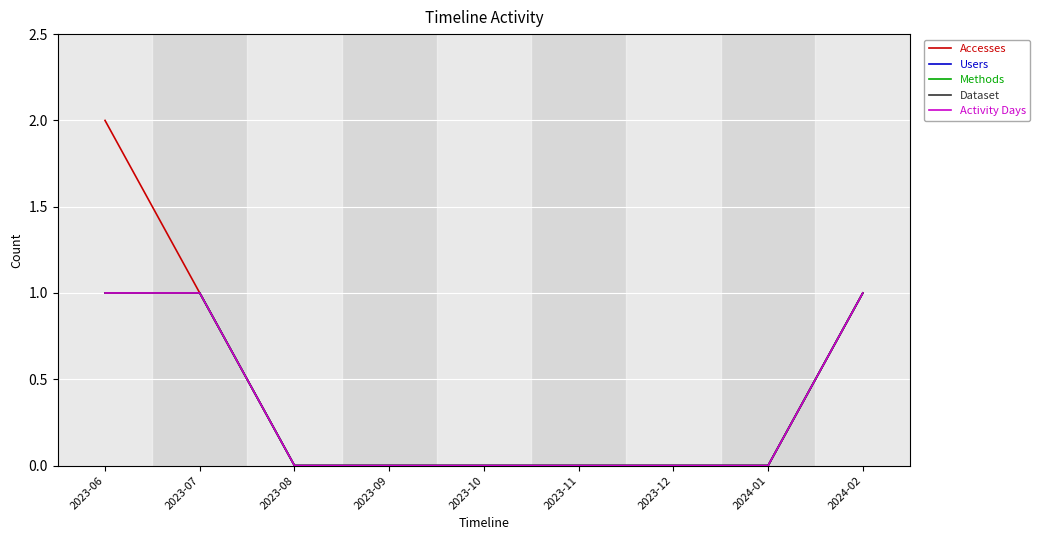

What is the greatest value displayed?

2